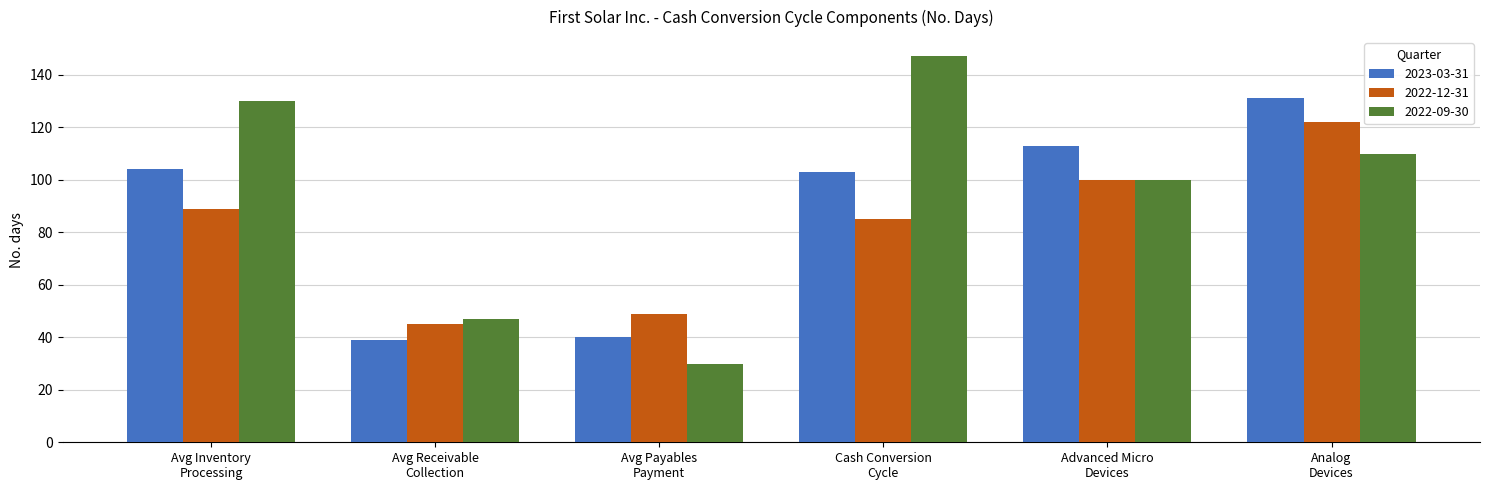

Which category has the highest value across all series?

Cash Conversion
Cycle